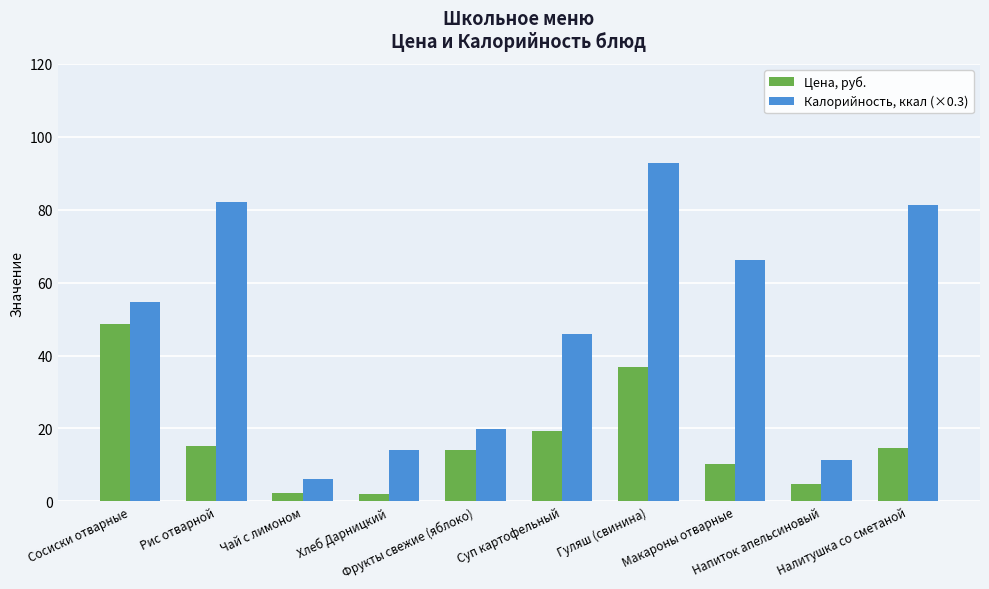

Is the value of Цена, руб. at Налитушка со сметаной greater than the value of Калорийность, ккал (×0.3) at Гуляш (свинина)?

No